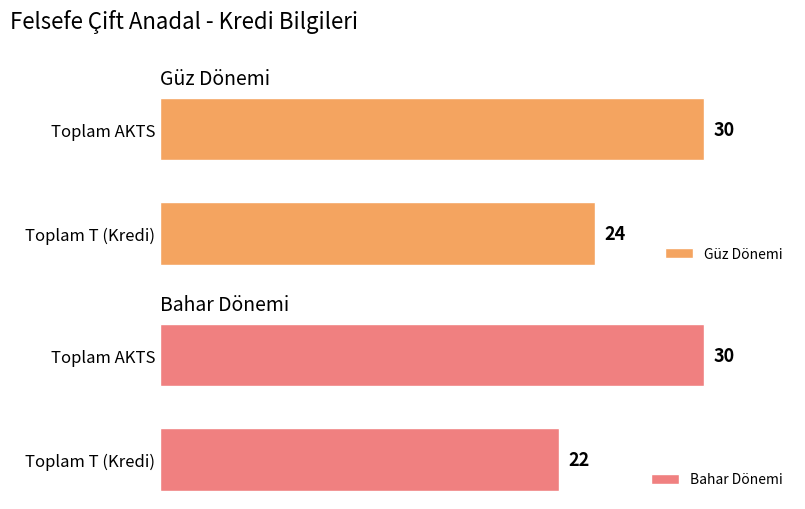

At which label does Güz Dönemi reach its minimum?

Toplam T (Kredi)